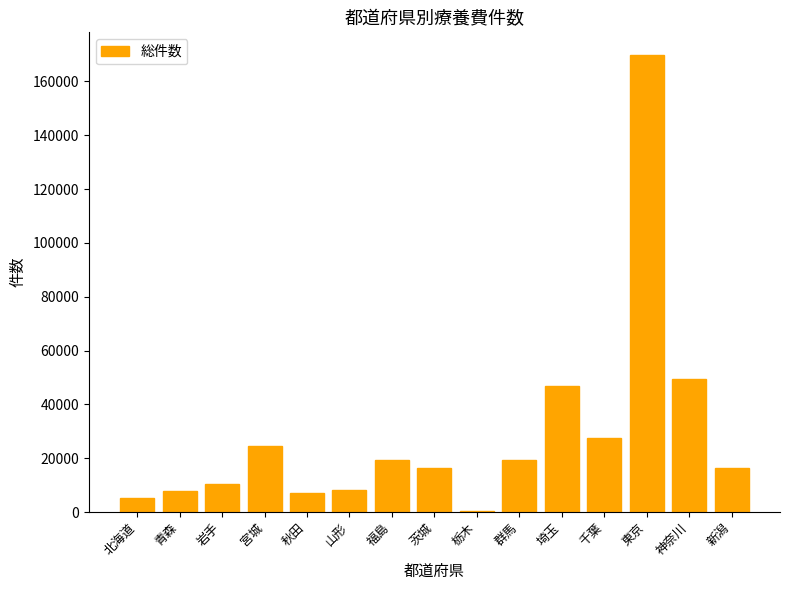

True or false: the data shows 14366 at 神奈川.

False